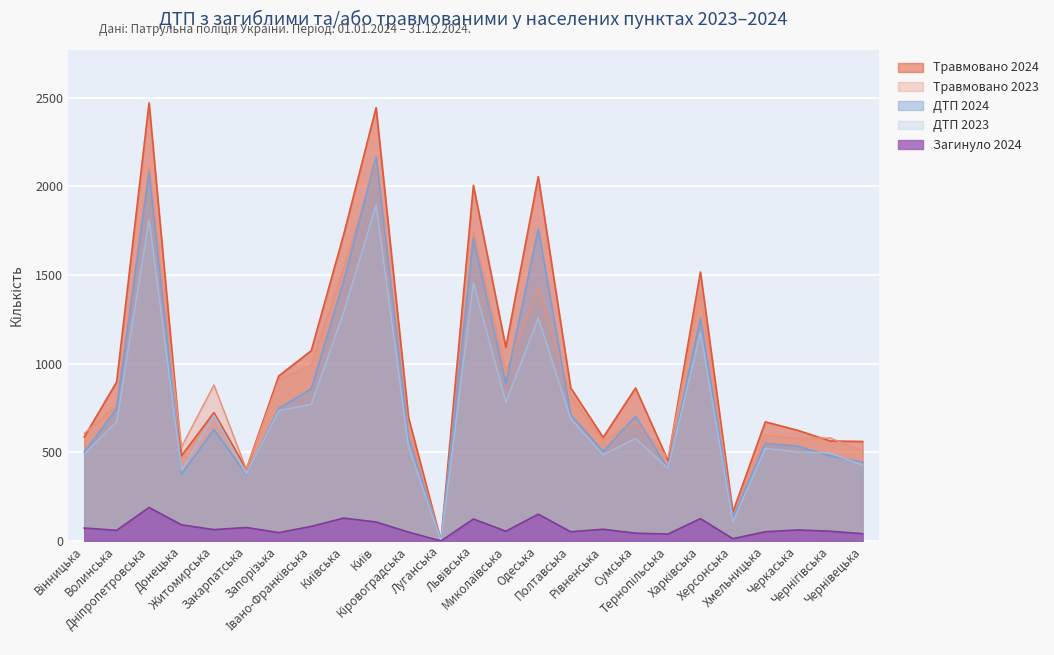

Rank the series at Херсонська from lowest to highest value.

Загинуло 2024, ДТП 2023, ДТП 2024, Травмовано 2023, Травмовано 2024